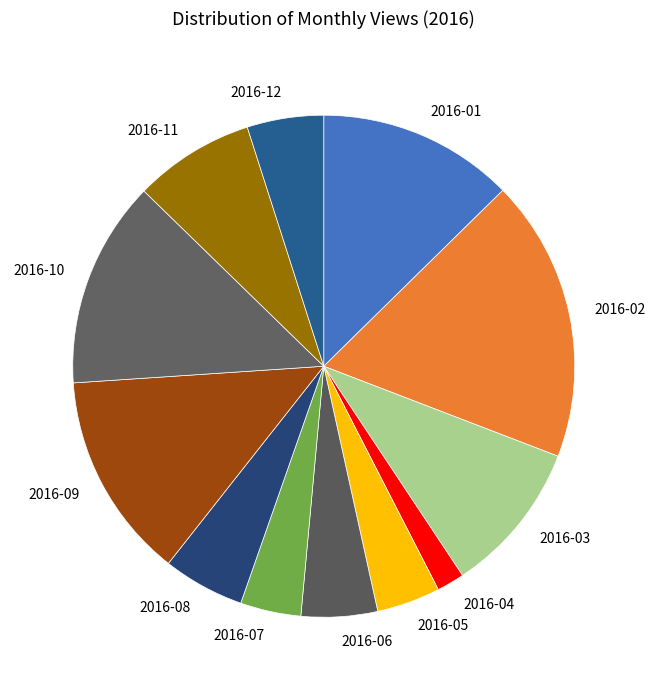

Do 2016-07 and 2016-10 together represent more than half of the pie?

No